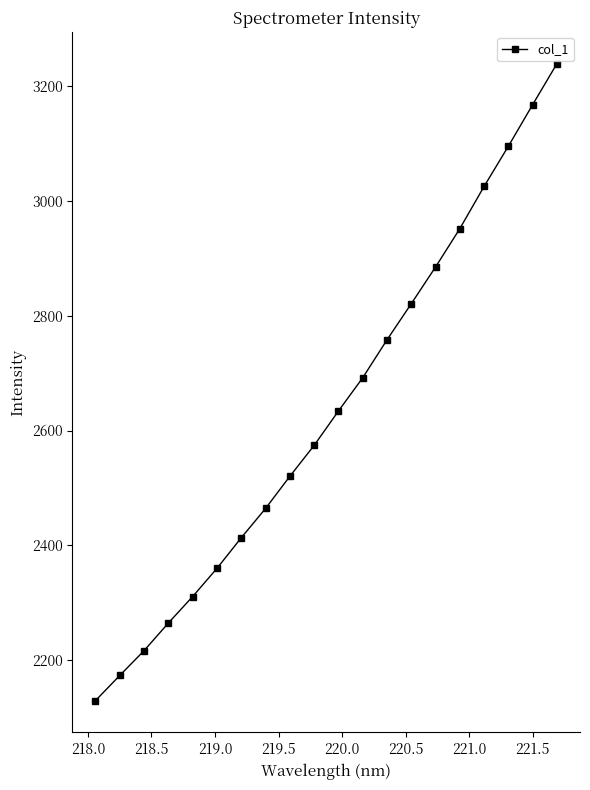

What is the value of the 13th point from the left?

2758.1